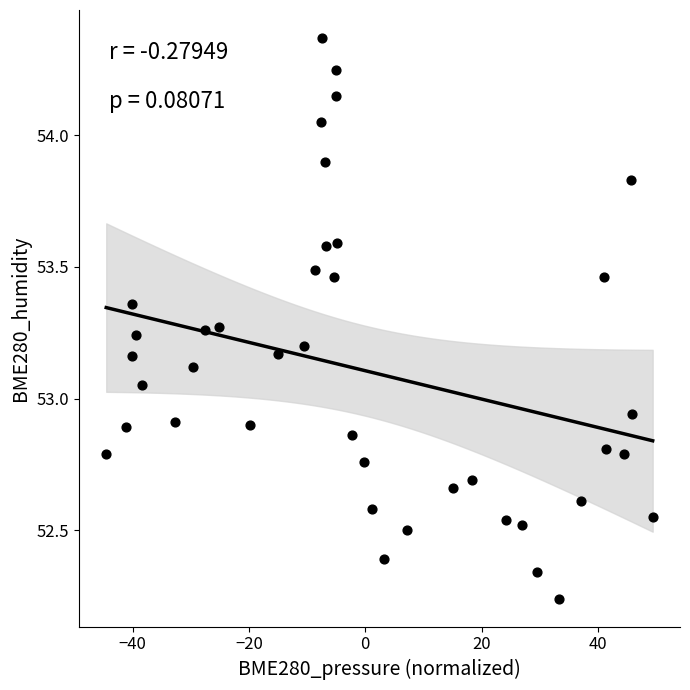

What is the range of Y values (max minus min)?

2.1